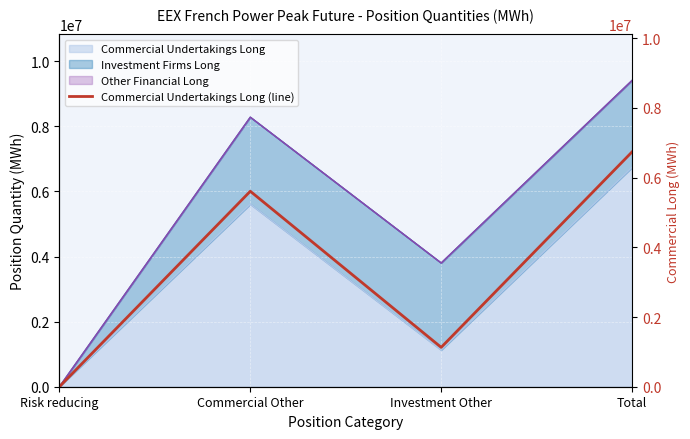

What is the difference between the second highest and second lowest values?

4479468